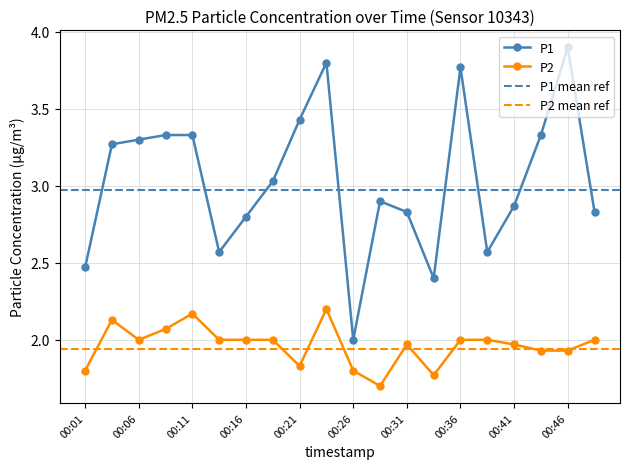

Reading left to right, transcribe all the data shown in this chart.

P1: 00:01=2.5	00:04=3.3	00:06=3.3	00:09=3.3	00:11=3.3	00:14=2.6	00:16=2.8	00:19=3.0	00:21=3.4	00:24=3.8	00:26=2.0	00:29=2.9	00:31=2.8	00:34=2.4	00:36=3.8	00:39=2.6	00:41=2.9	00:44=3.3	00:46=3.9	00:49=2.8
P2: 00:01=1.8	00:04=2.1	00:06=2.0	00:09=2.1	00:11=2.2	00:14=2.0	00:16=2.0	00:19=2.0	00:21=1.8	00:24=2.2	00:26=1.8	00:29=1.7	00:31=2.0	00:34=1.8	00:36=2.0	00:39=2.0	00:41=2.0	00:44=1.9	00:46=1.9	00:49=2.0